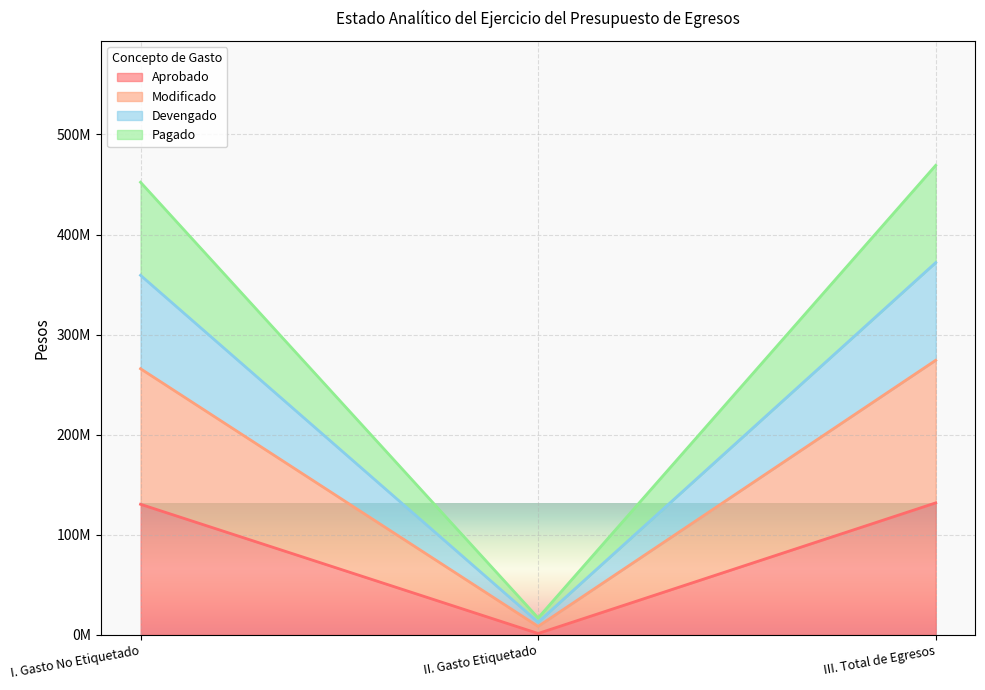

List the labels in order of Modificado value, largest first.

III. Total de Egresos, I. Gasto No Etiquetado, II. Gasto Etiquetado